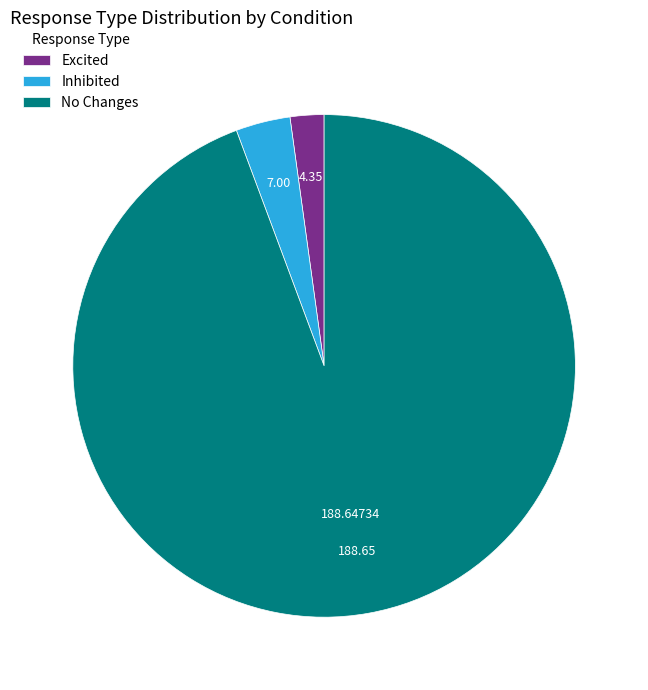

What is the ratio of the value at No Changes to the value at Excited?

43.4